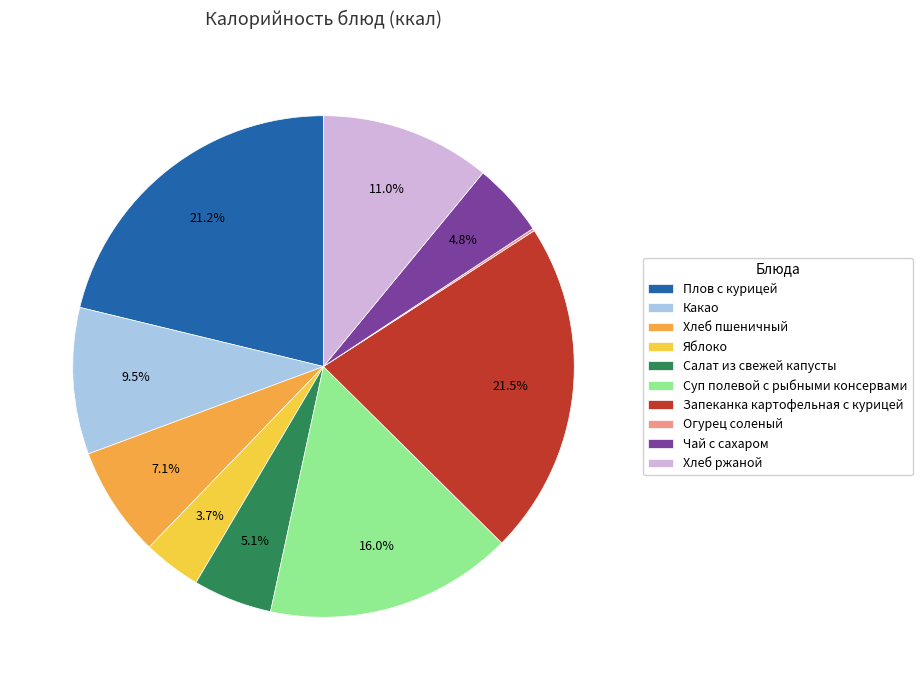

Do Плов с курицей and Чай с сахаром together represent more than half of the pie?

No